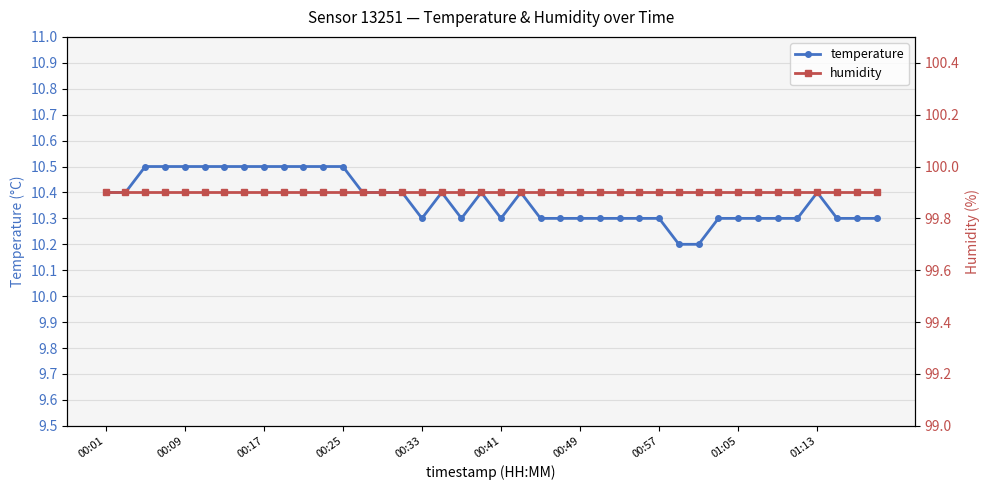

How many data points does each series have?

40